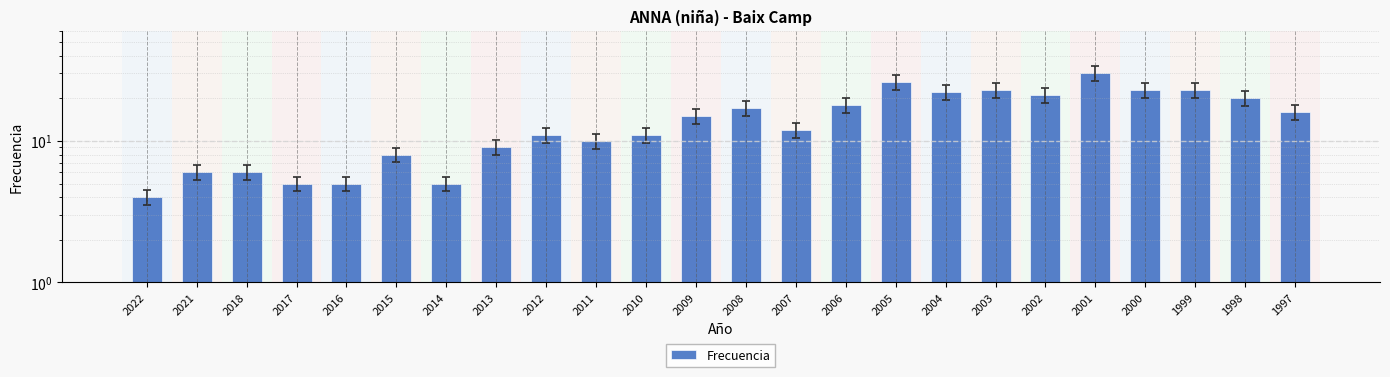

Which has a higher value, 2013 or 2001?

2001